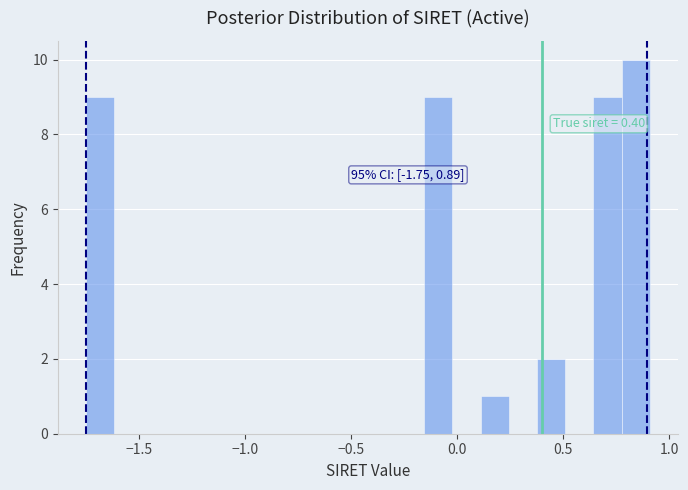

Read against the x-axis, roughly where is the centre of the tallest bar?

0.85